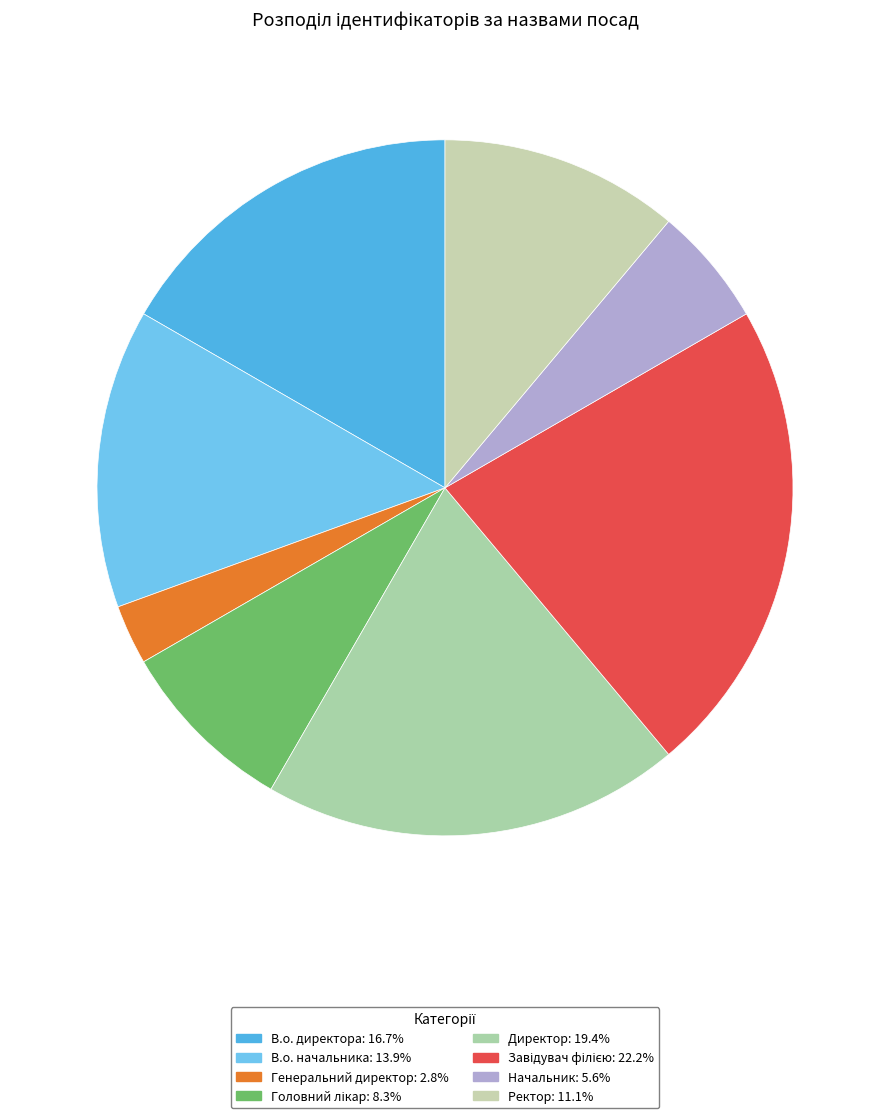

To the nearest percent, what is the combined percentage of Директор and Завідувач філією?

42%